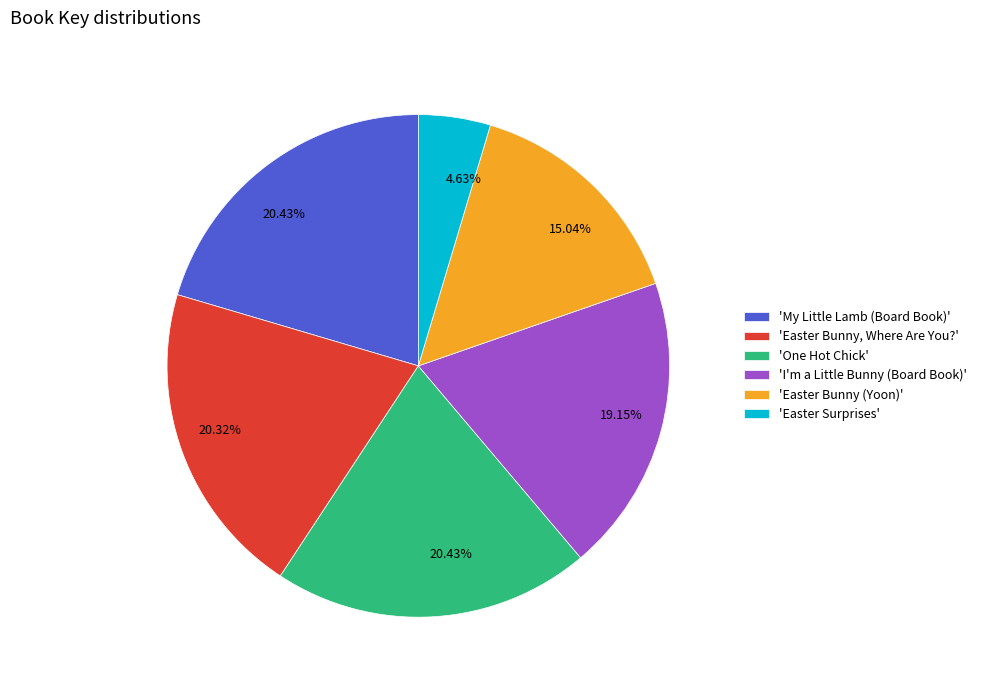

To the nearest percent, what is the difference between the largest and smallest slice percentages?

16%